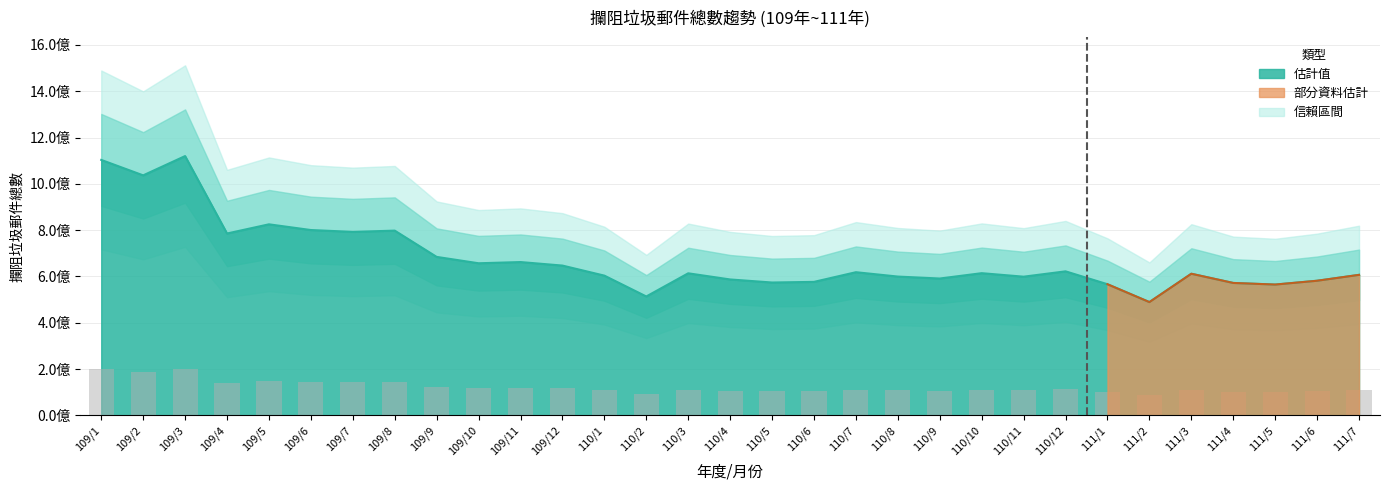

Rank the categories by value from lowest to highest.

111/2, 110/2, 111/5, 111/1, 111/4, 110/5, 110/6, 111/6, 110/4, 110/9, 110/11, 110/8, 110/1, 111/7, 111/3, 110/3, 110/10, 110/7, 110/12, 109/12, 109/10, 109/11, 109/9, 109/4, 109/7, 109/8, 109/6, 109/5, 109/2, 109/1, 109/3